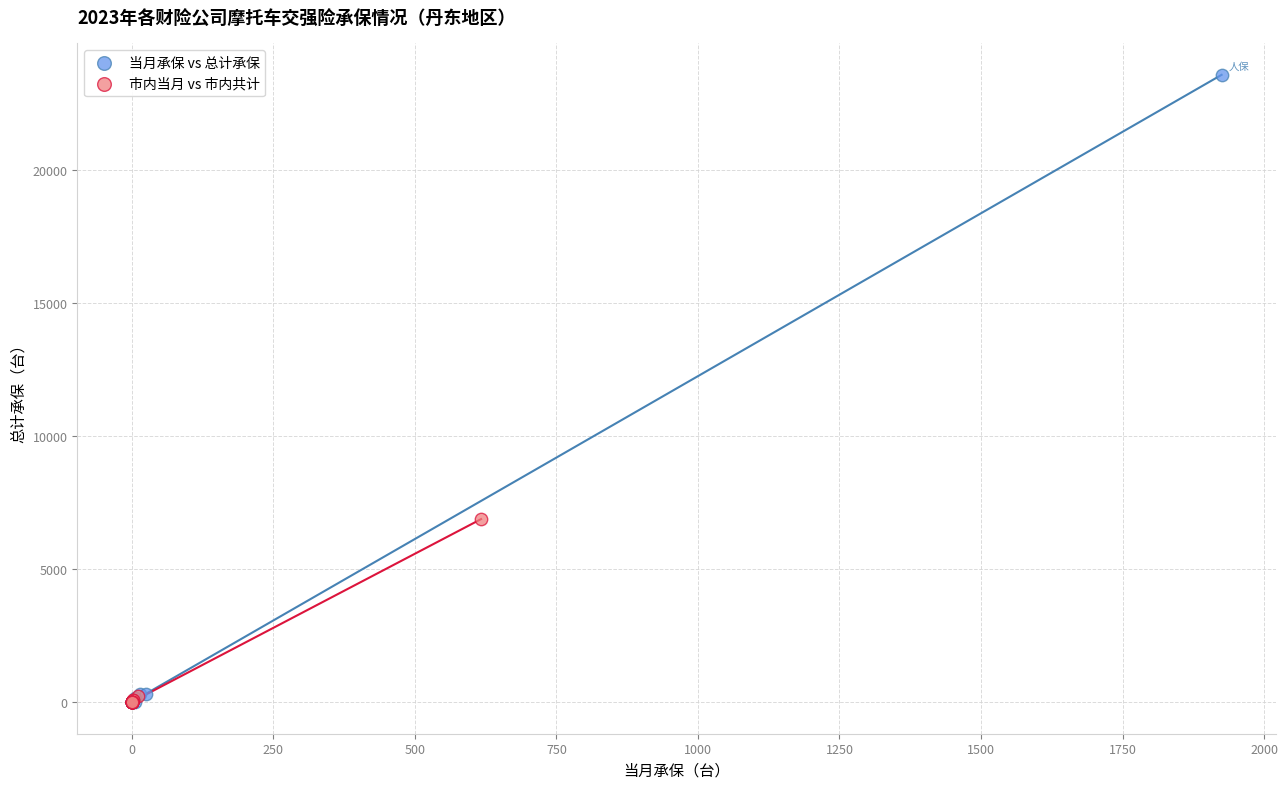

Which series has the largest Y range (max minus min)?

当月承保 vs 总计承保